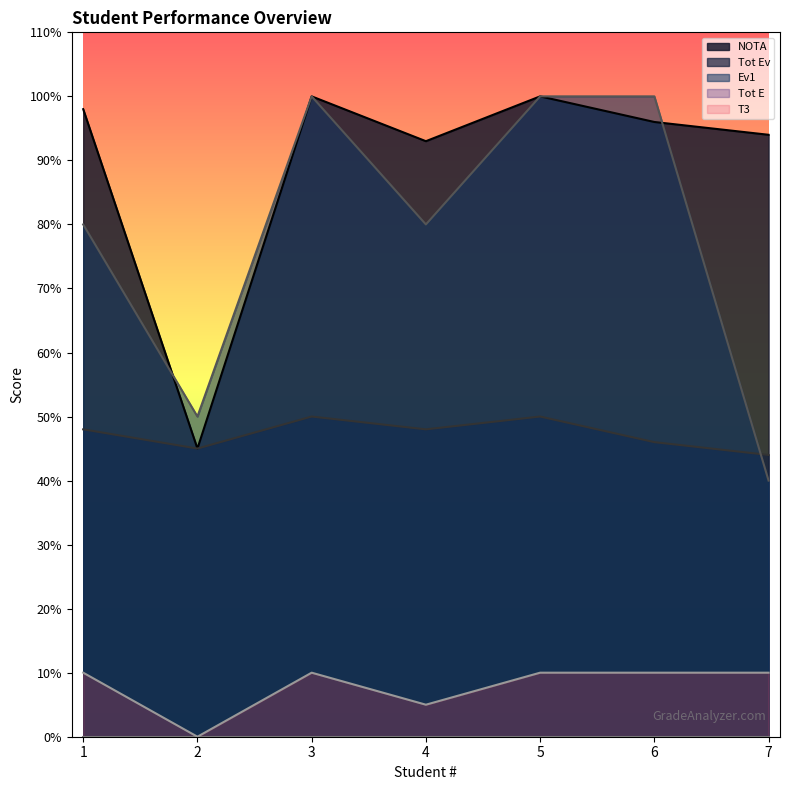

Which series has the widest spread of values?

Ev1